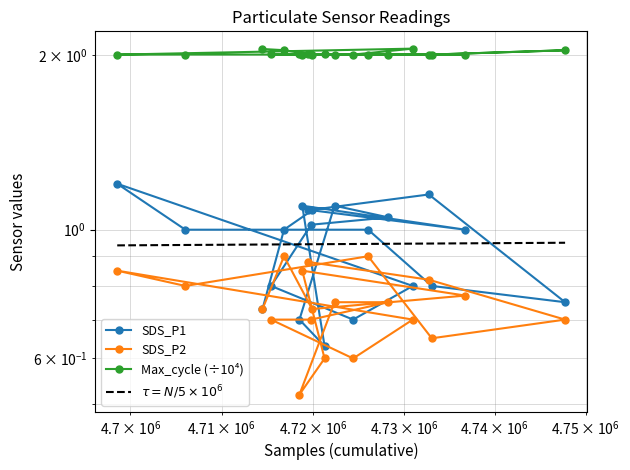

Reading left to right, transcribe all the data shown in this chart.

SDS_P1: 0.7	1.0	1.1	1.0	1.1	0.6	0.7	1.1	1.1	1.0	0.8	0.7	0.8	1.2	1.0	1.0	0.8	0.8	1.1	1.1
SDS_P2: 0.7	0.9	0.7	0.8	0.8	0.6	0.5	0.8	0.8	0.7	0.7	0.6	0.7	0.8	0.8	0.9	0.7	0.7	0.8	0.9
Max_cycle (÷10⁴): 2.0	2.0	2.0	2.0	2.0	2.0	2.0	2.0	2.0	2.0	2.0	2.0	2.1	2.0	2.0	2.0	2.0	2.0	2.0	2.0
$\tau = N/5\times10^{6}$: 0.9	0.9	0.9	0.9	0.9	0.9	0.9	0.9	0.9	0.9	0.9	0.9	0.9	0.9	0.9	0.9	0.9	0.9	0.9	0.9